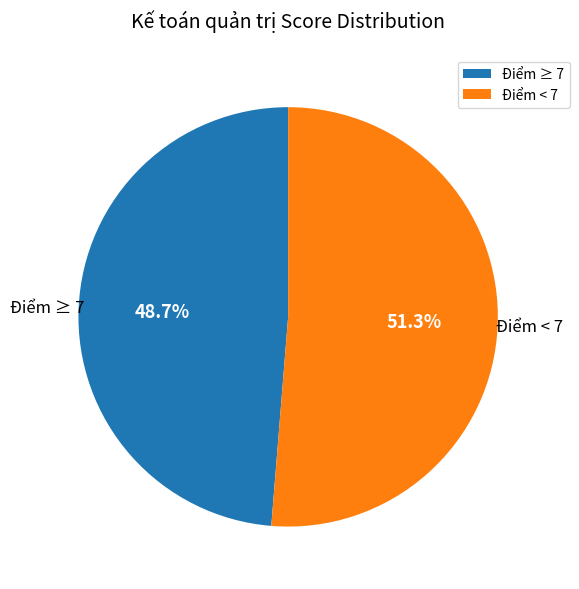

What is the largest slice in the pie chart?

Điểm < 7